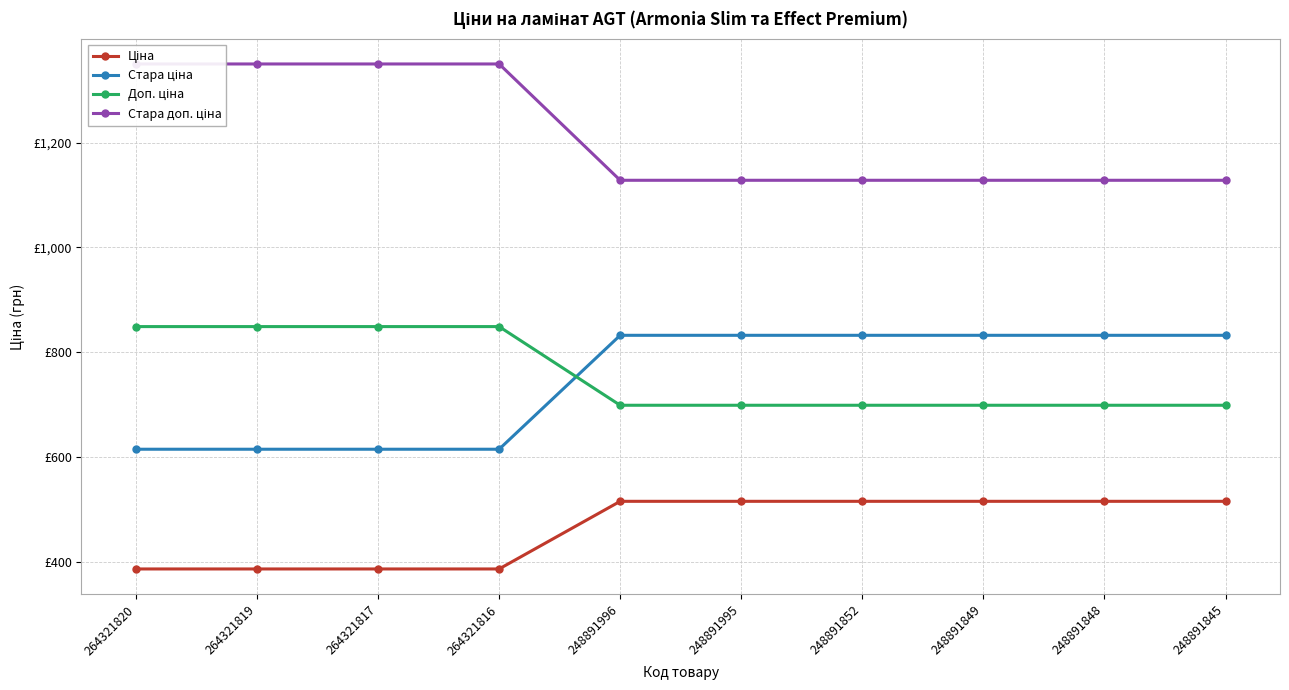

True or false: Стара доп. ціна and Ціна cross at least once.

False